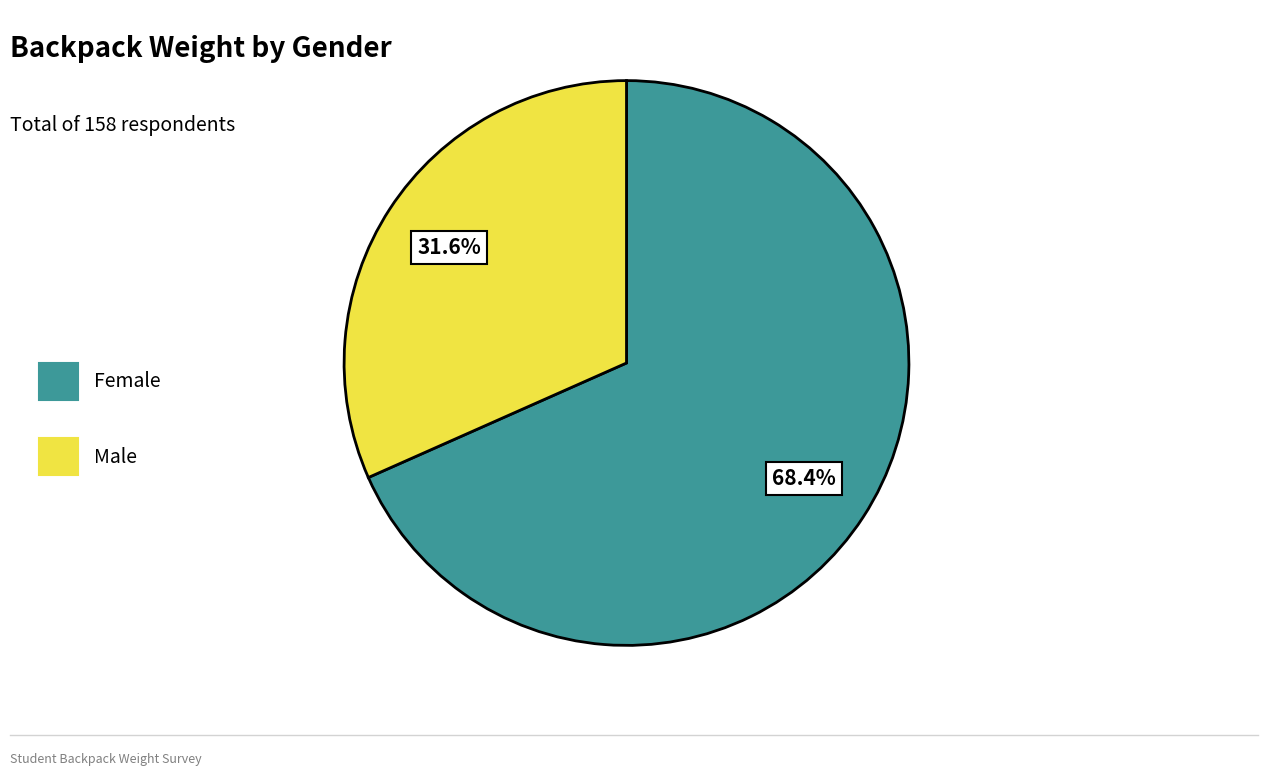

Is it true that Female is 68% of the pie?

True